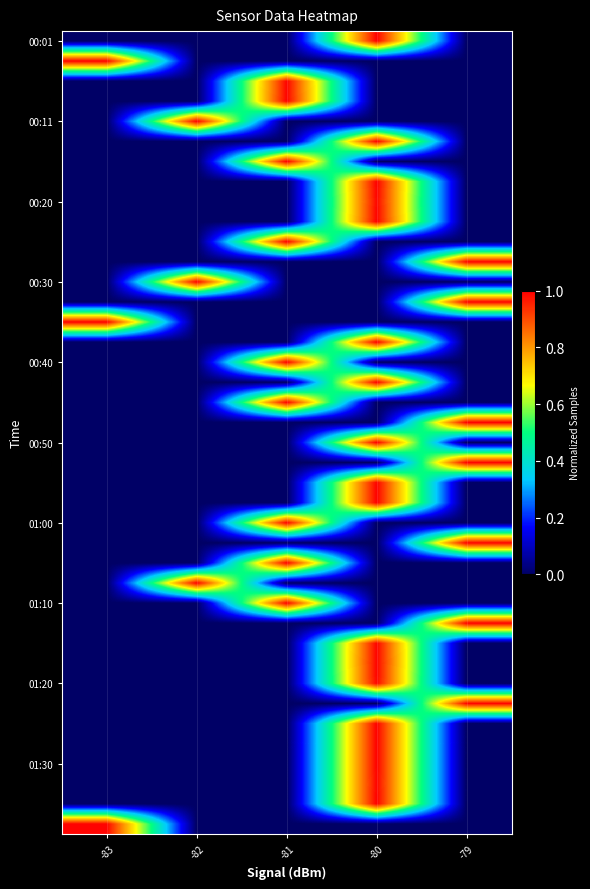

What is the greatest value displayed?

1.0